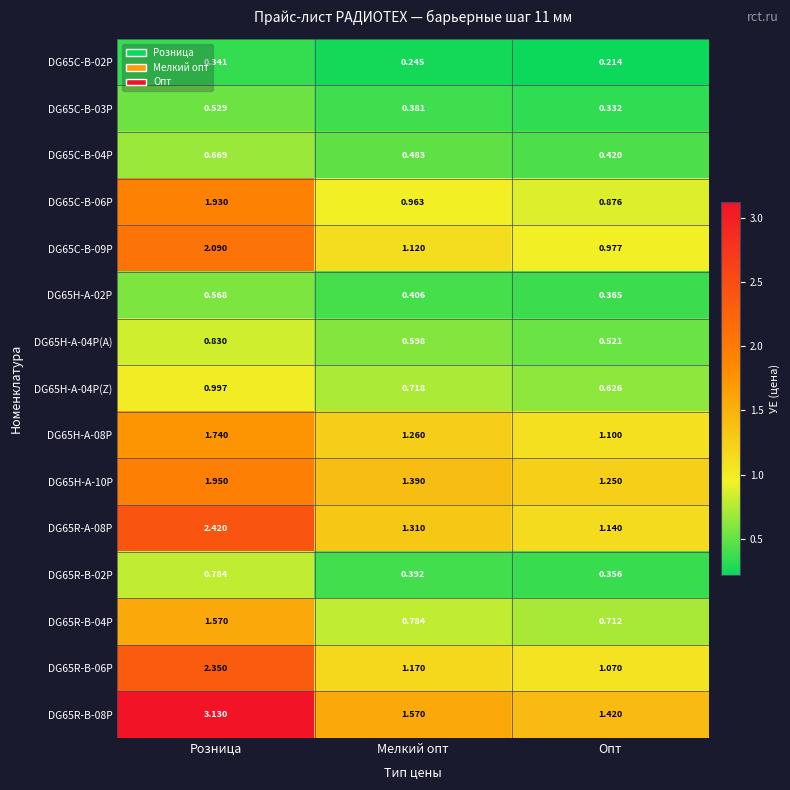

At Мелкий опт, list the series in order from smallest to largest.

DG65C-B-02P, DG65C-B-03P, DG65R-B-02P, DG65H-A-02P, DG65C-B-04P, DG65H-A-04P(A), DG65H-A-04P(Z), DG65R-B-04P, DG65C-B-06P, DG65C-B-09P, DG65R-B-06P, DG65H-A-08P, DG65R-A-08P, DG65H-A-10P, DG65R-B-08P